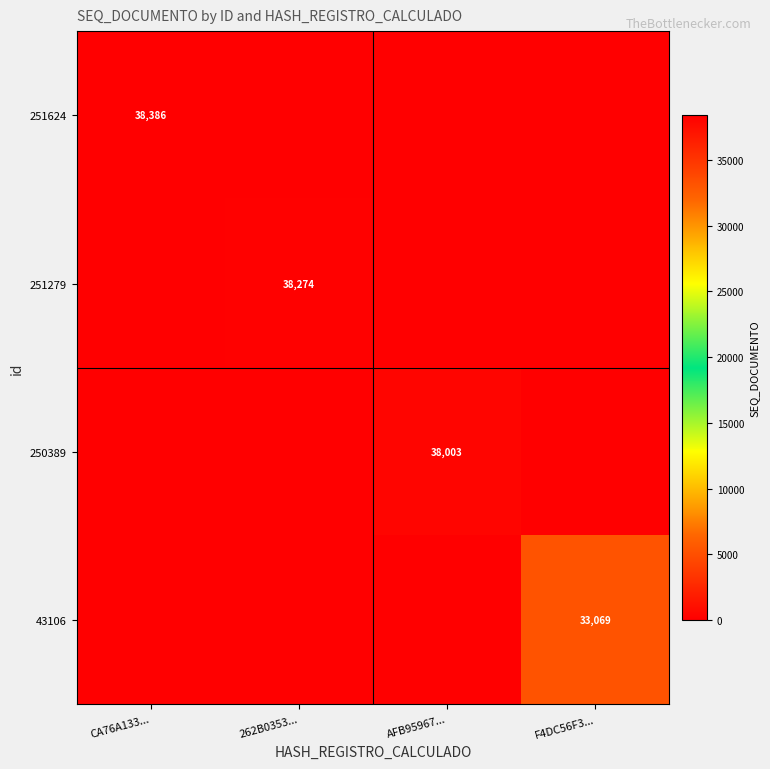

Is it true that 250389 equals 67520 at AFB95967...?

False